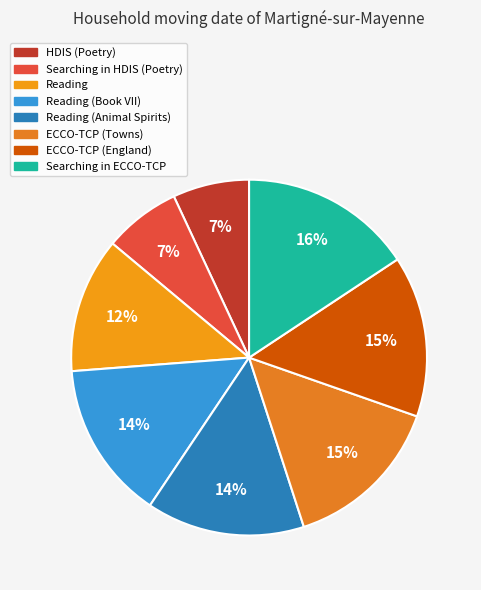

Which category has the biggest portion of the pie?

Searching in ECCO-TCP